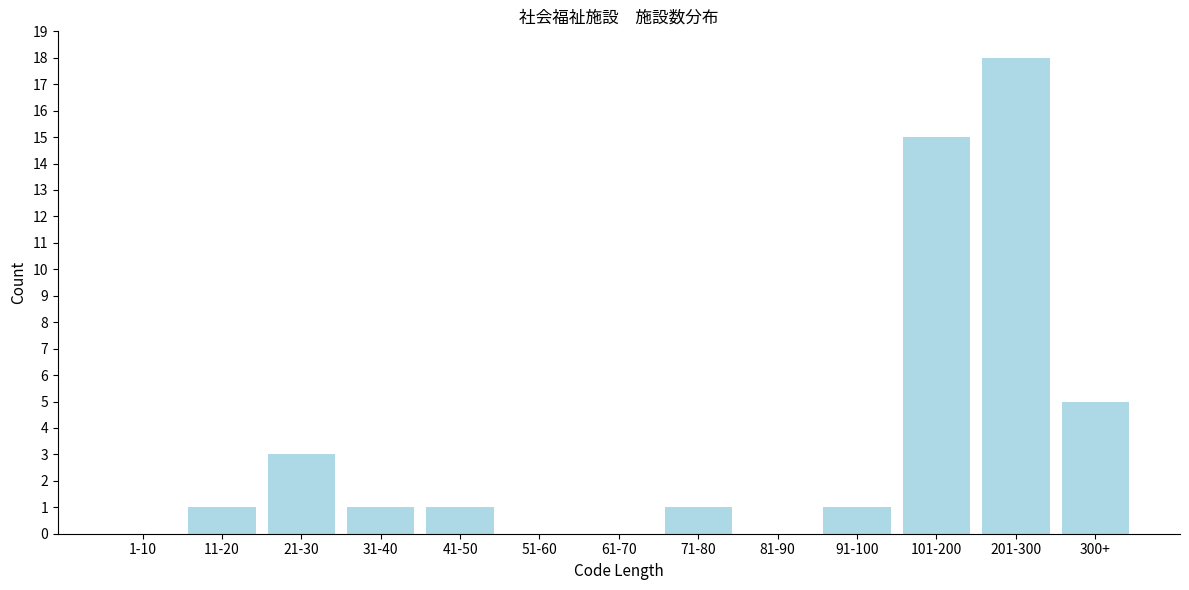

Reading left to right, list all the values displayed in this chart.

1-10=0	11-20=1	21-30=3	31-40=1	41-50=1	51-60=0	61-70=0	71-80=1	81-90=0	91-100=1	101-200=15	201-300=18	300+=5